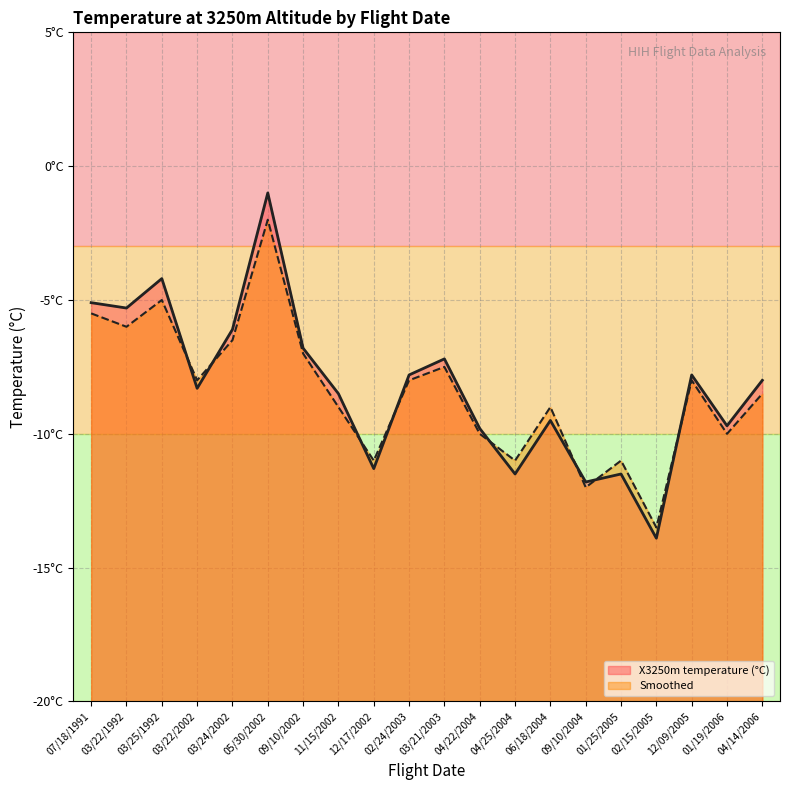

What is the approximate value of Smoothed at 03/21/2003?

-7.5